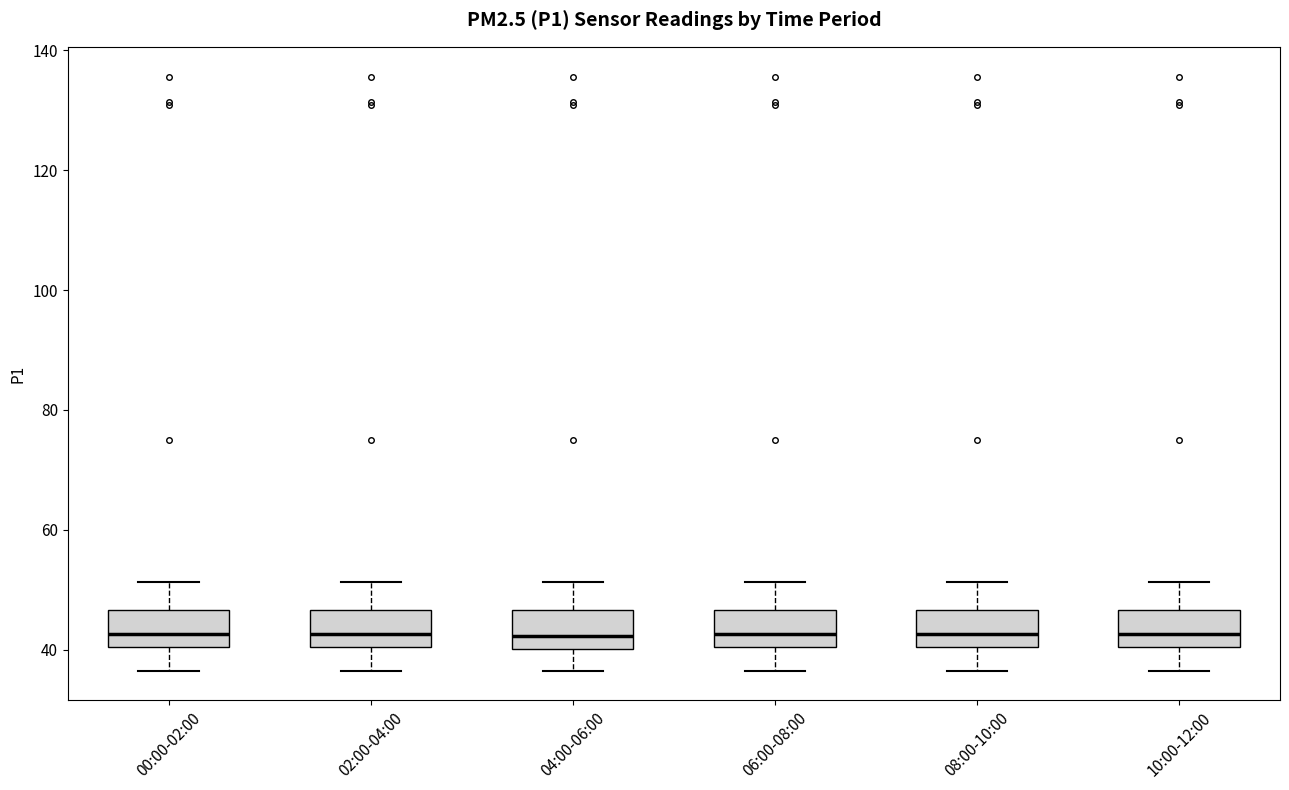

Where does the median line of the box for 10:00-12:00 sit on the y-axis? The values are not printed on the chart, so give them approximately, as read against the axis.

42